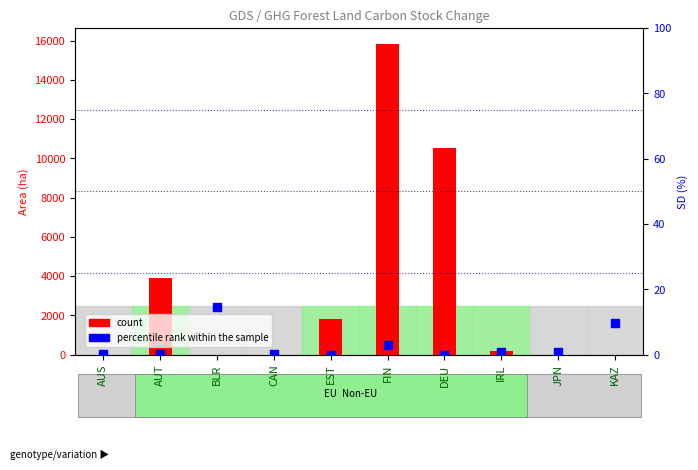

Which series has the widest spread of Y values?

count